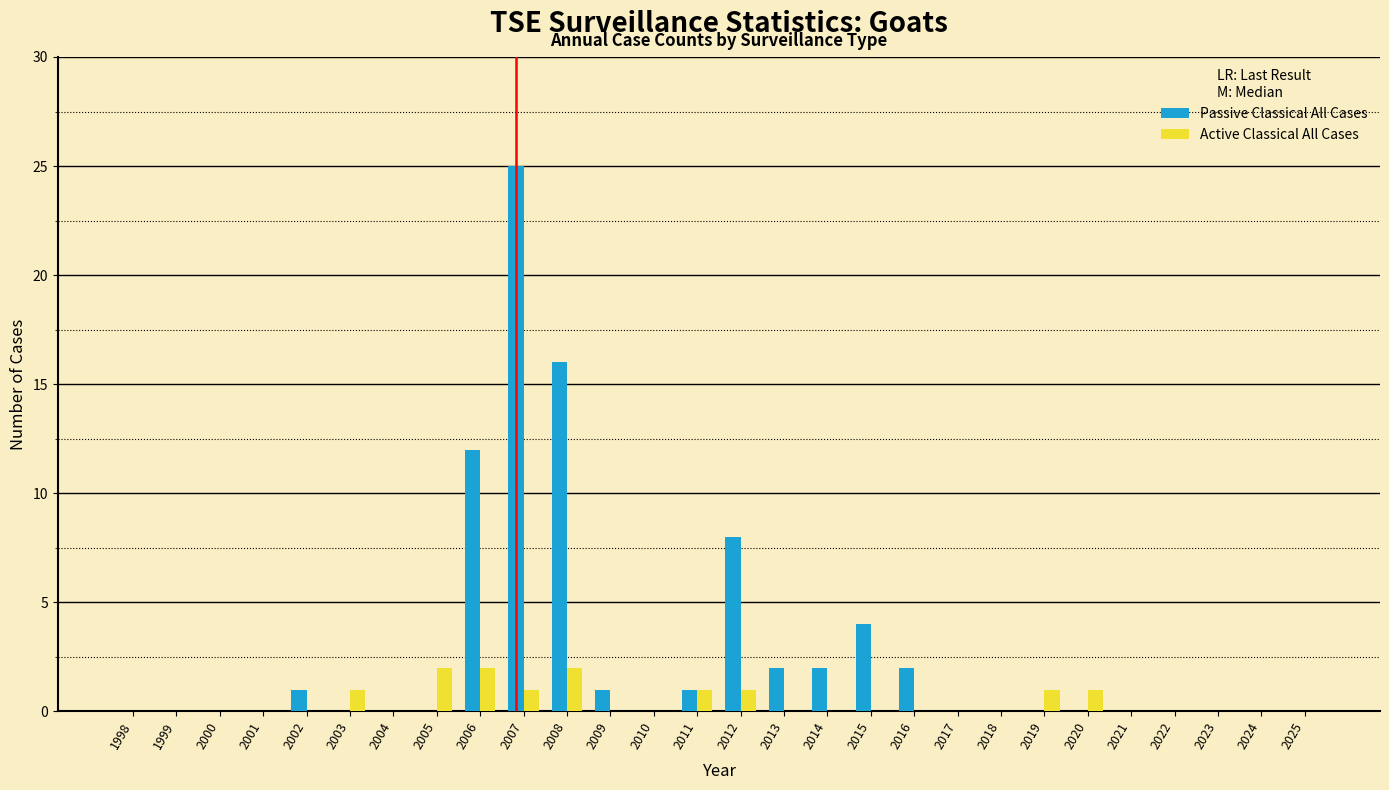

Which series changed the most between 2000 and 2012?

Passive Classical All Cases